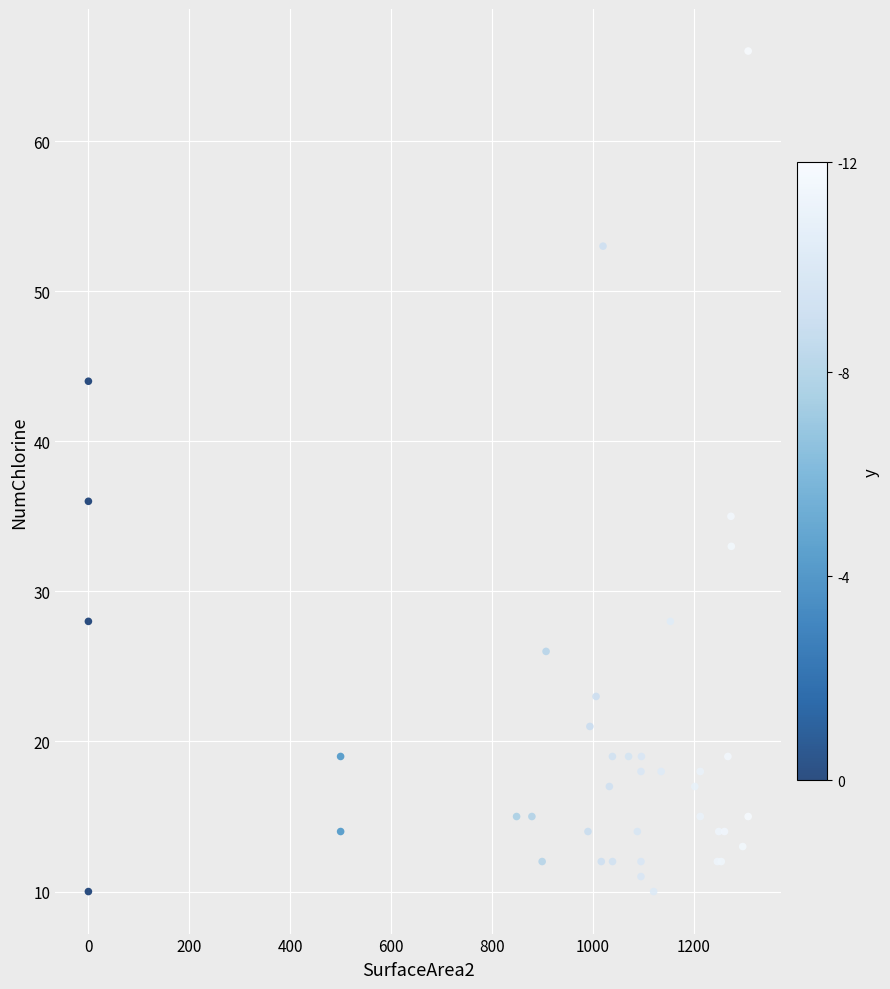

What Y value in the scatter plot is closest to 38?

36